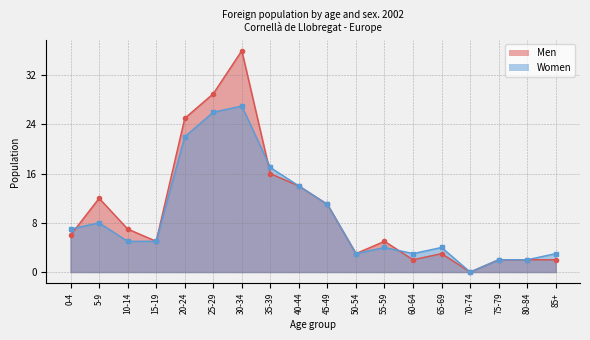

What is the difference between the second highest and minimum values in the Men series?

29